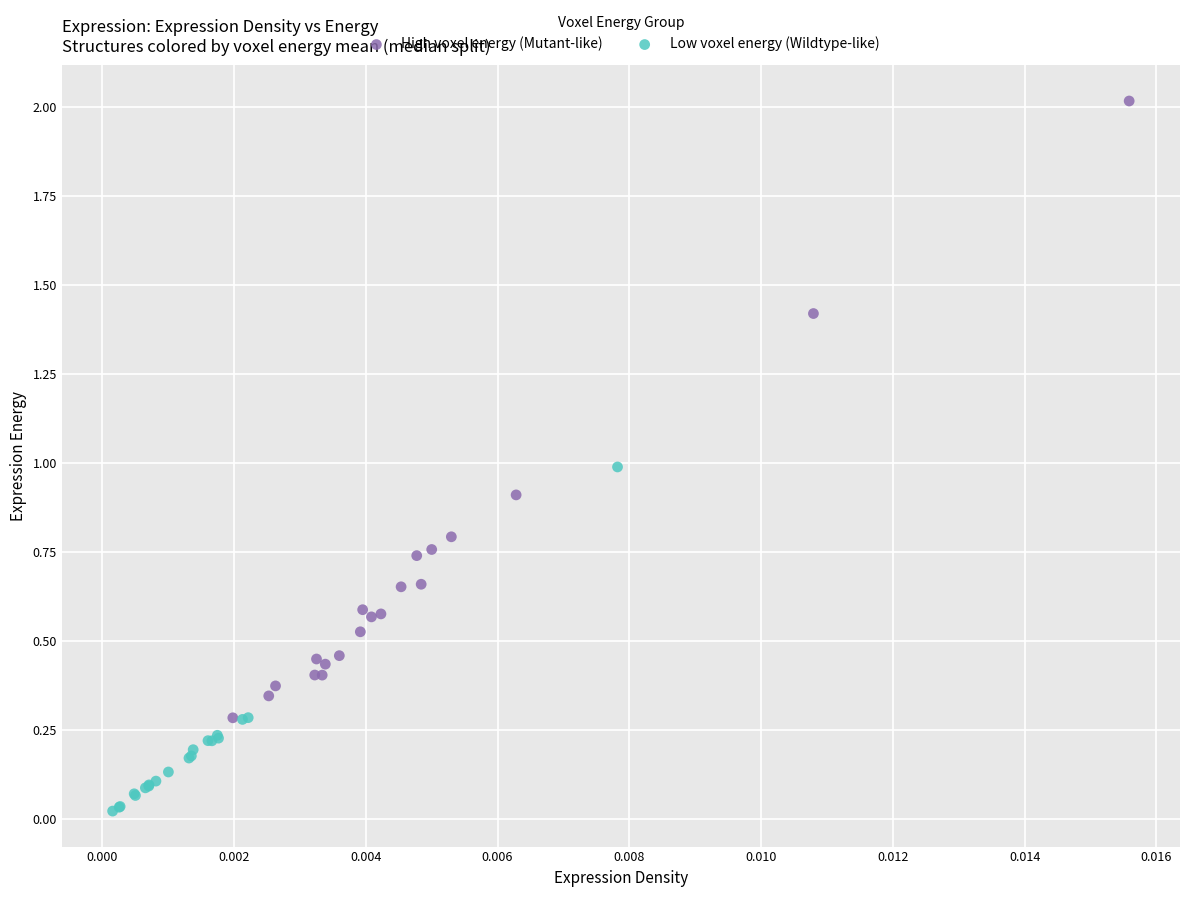

Which series contains the highest Y value?

High voxel energy (Mutant-like)